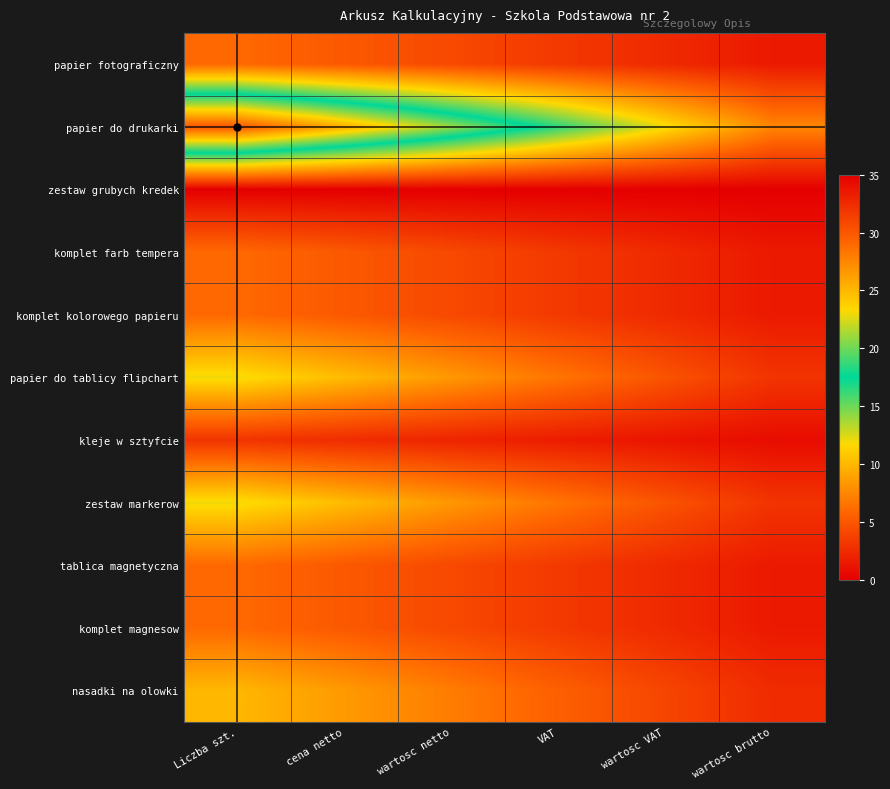

Reading left to right, what are all the values shown in this chart?

papier fotograficzny: Liczba szt.=6.0	cena netto=5.1	wartosc netto=4.2	VAT=3.3	wartosc VAT=2.4	wartosc brutto=1.5
papier do drukarki: Liczba szt.=30.0	cena netto=25.5	wartosc netto=21.0	VAT=16.5	wartosc VAT=12.0	wartosc brutto=7.5
zestaw grubych kredek: Liczba szt.=0.0	cena netto=0.0	wartosc netto=0.0	VAT=0.0	wartosc VAT=0.0	wartosc brutto=0.0
komplet farb tempera: Liczba szt.=6.0	cena netto=5.1	wartosc netto=4.2	VAT=3.3	wartosc VAT=2.4	wartosc brutto=1.5
komplet kolorowego papieru: Liczba szt.=6.0	cena netto=5.1	wartosc netto=4.2	VAT=3.3	wartosc VAT=2.4	wartosc brutto=1.5
papier do tablicy flipchart: Liczba szt.=12.0	cena netto=10.2	wartosc netto=8.4	VAT=6.6	wartosc VAT=4.8	wartosc brutto=3.0
kleje w sztyfcie: Liczba szt.=3.0	cena netto=2.5	wartosc netto=2.1	VAT=1.7	wartosc VAT=1.2	wartosc brutto=0.8
zestaw markerow: Liczba szt.=12.0	cena netto=10.2	wartosc netto=8.4	VAT=6.6	wartosc VAT=4.8	wartosc brutto=3.0
tablica magnetyczna: Liczba szt.=6.0	cena netto=5.1	wartosc netto=4.2	VAT=3.3	wartosc VAT=2.4	wartosc brutto=1.5
komplet magnesow: Liczba szt.=6.0	cena netto=5.1	wartosc netto=4.2	VAT=3.3	wartosc VAT=2.4	wartosc brutto=1.5
nasadki na olowki: Liczba szt.=10.0	cena netto=8.5	wartosc netto=7.0	VAT=5.5	wartosc VAT=4.0	wartosc brutto=2.5